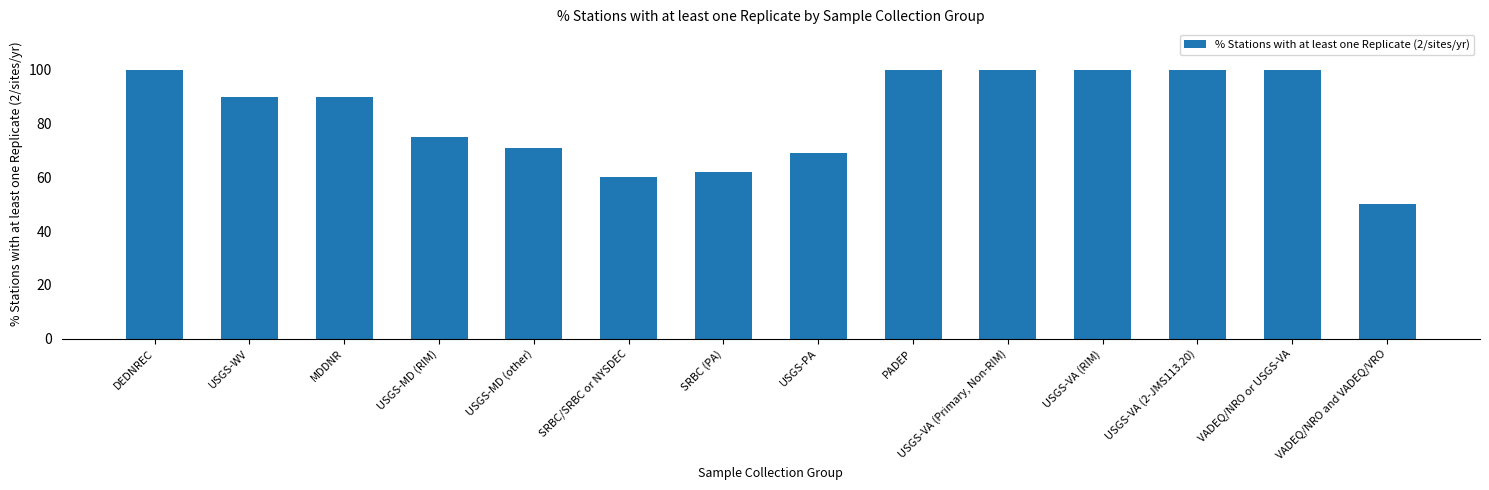

What is the change in value from SRBC/SRBC or NYSDEC to SRBC (PA)?

+2